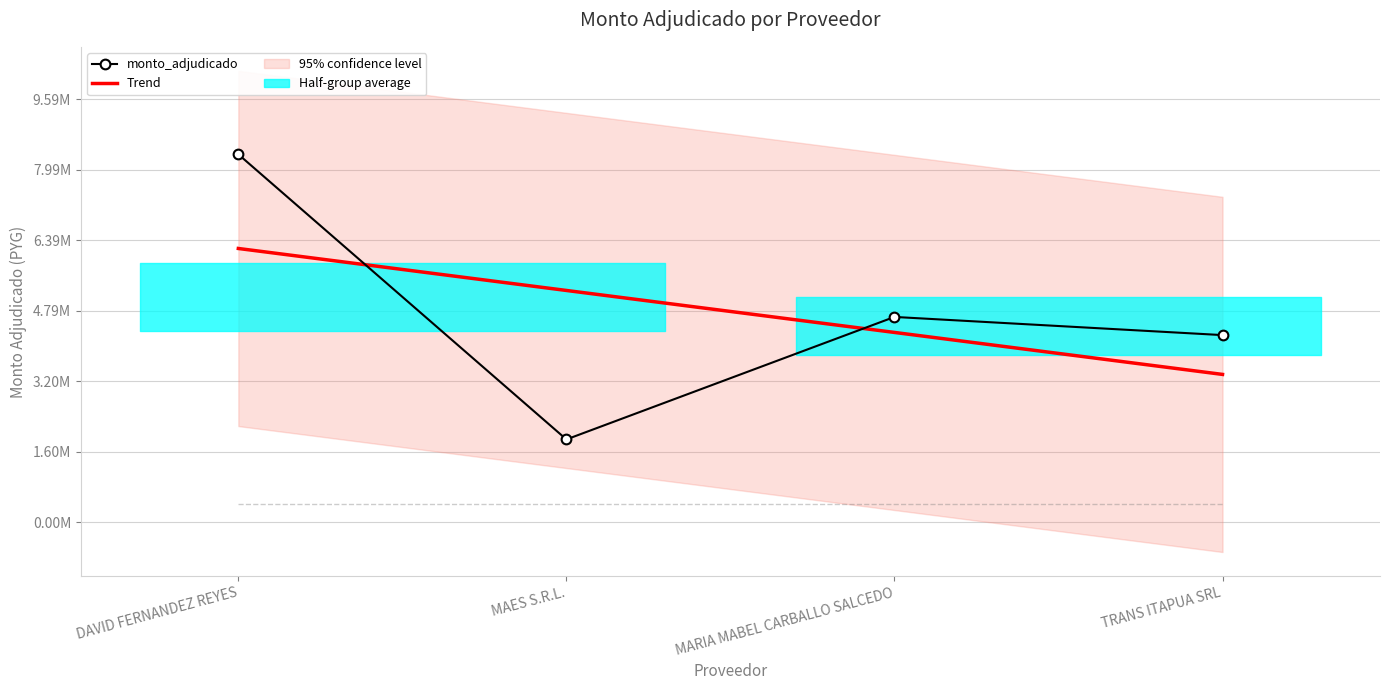

How many data points in Trend are above 5250124?

2